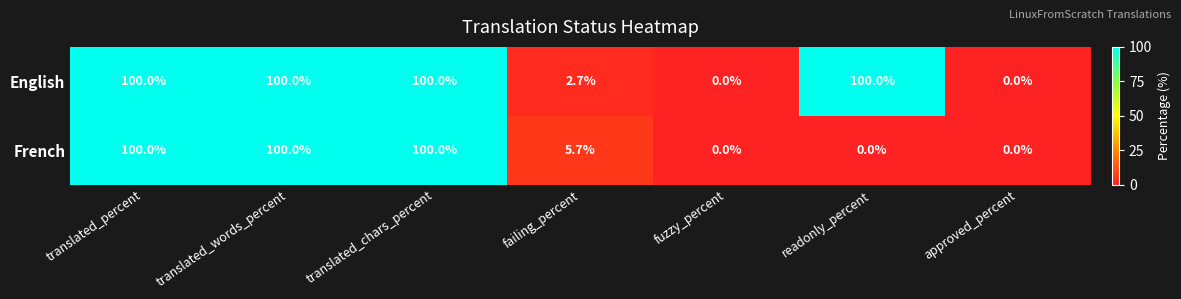

The value of French at readonly_percent is 0.0. True or false?

True